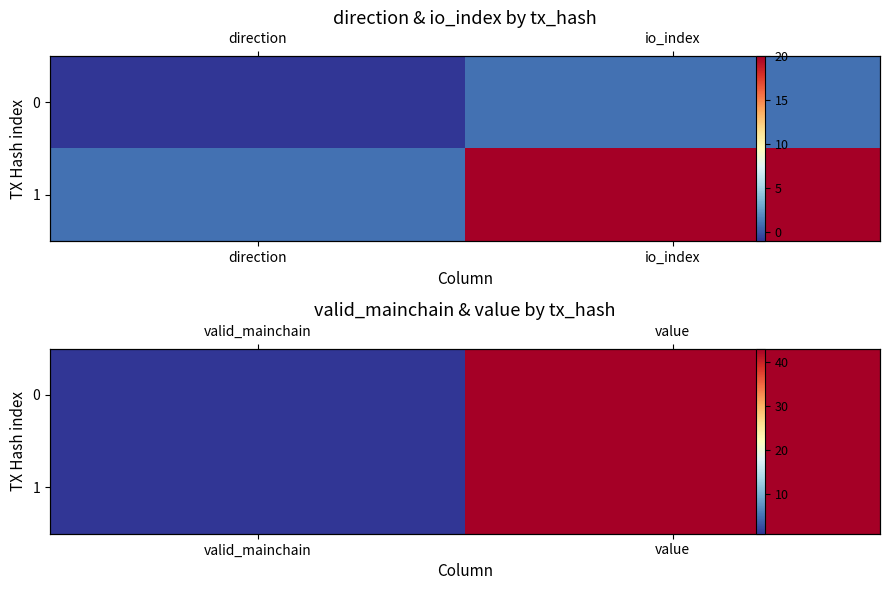

At how many categories does at least one series exceed 15?

1